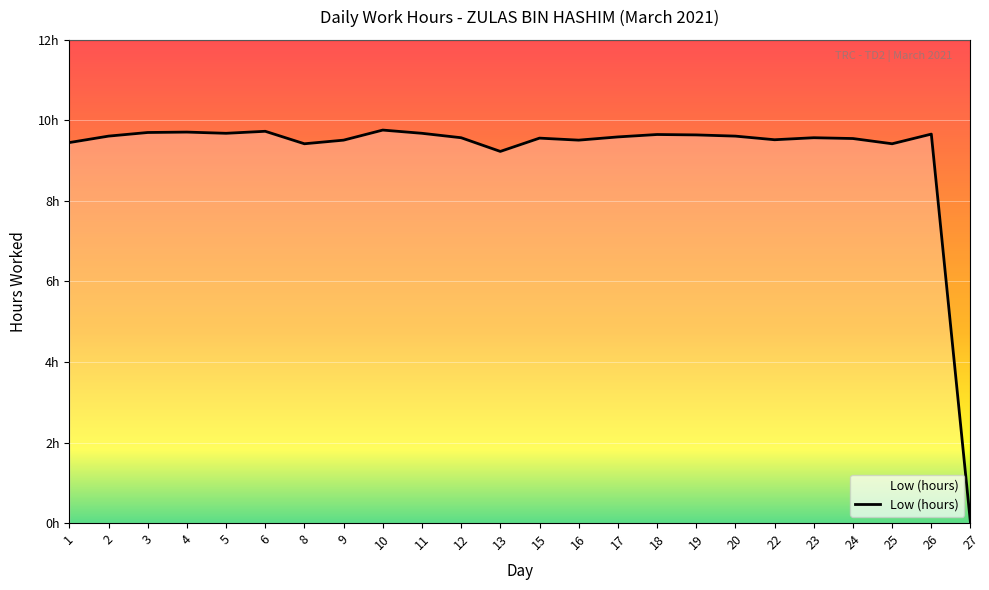

How many interior local valleys (lower than both neighbors) does the data have?

6